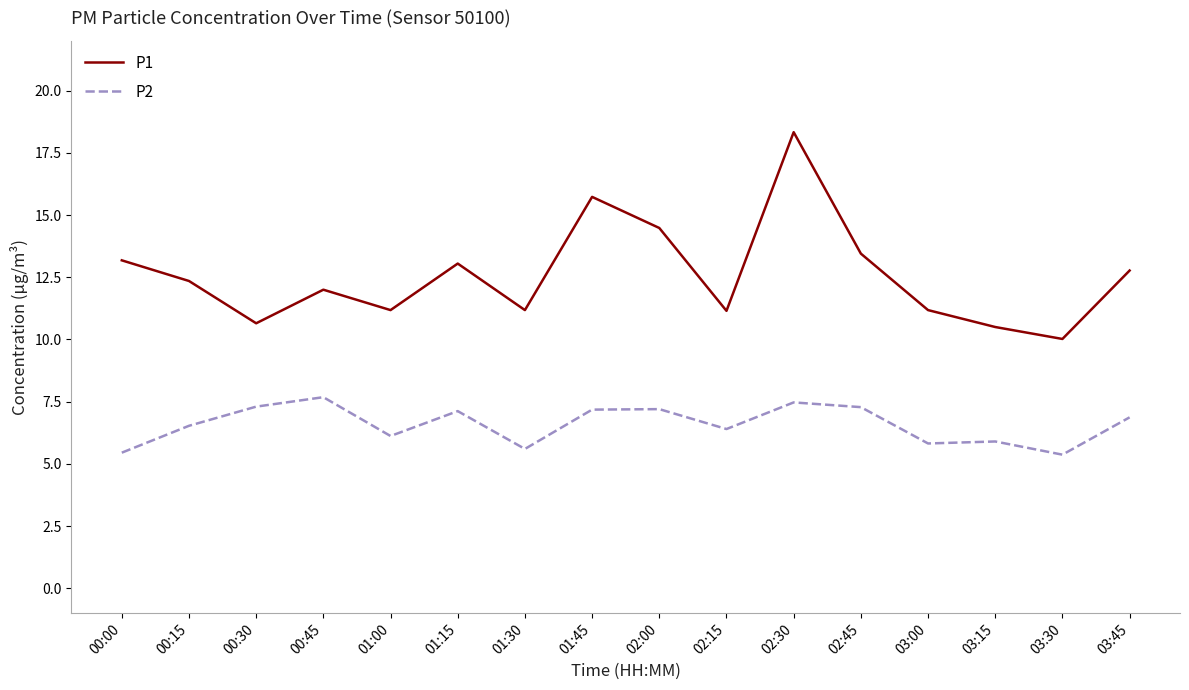

Rank the series by their average value, from highest to lowest.

P1, P2